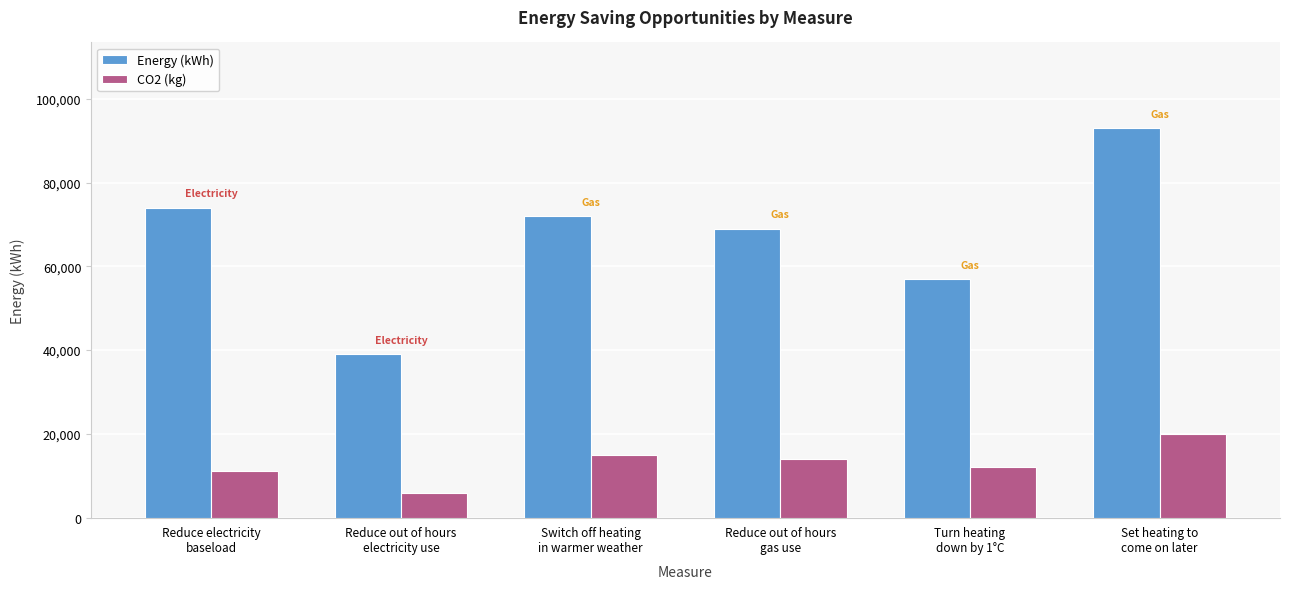

The value of CO2 (kg) at Switch off heating
in warmer weather is 15000. True or false?

True